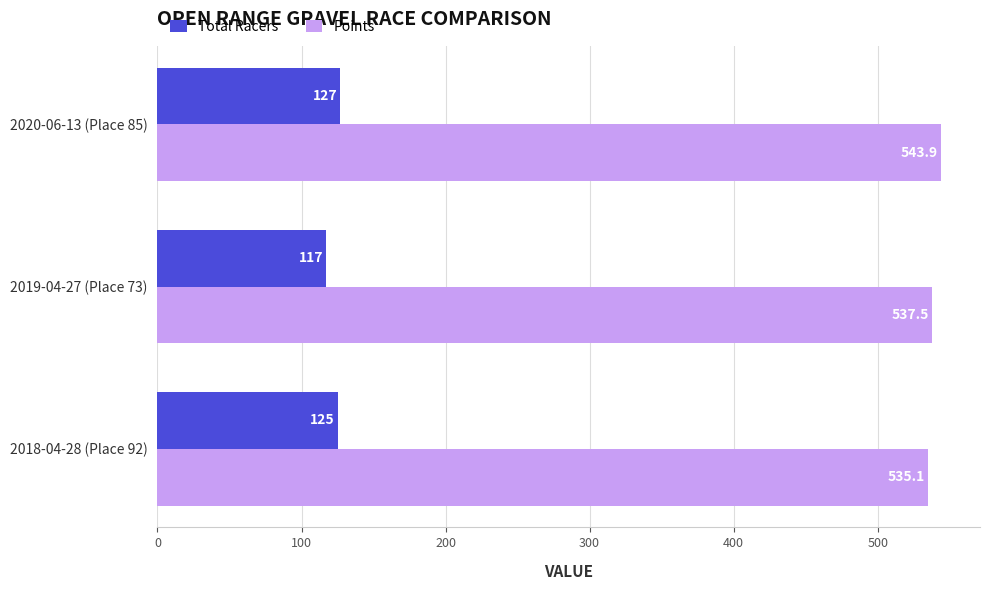

Between 2019-04-27 (Place 73) and 2020-06-13 (Place 85), which series saw the biggest shift?

Total Racers